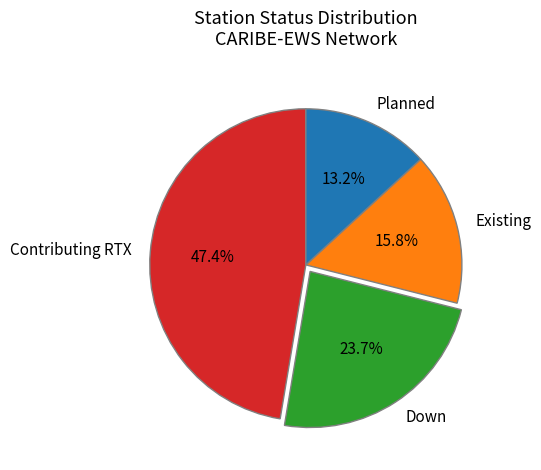

What is the ratio of the value at Existing to the value at Planned?

1.2